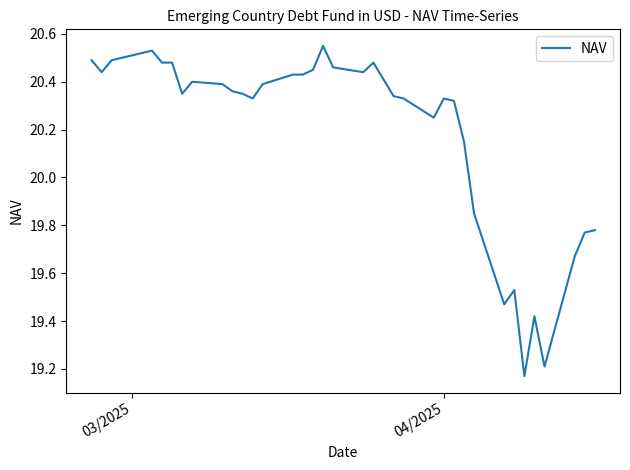

How many interior local peaks (higher than both neighbors) does the data have?

7